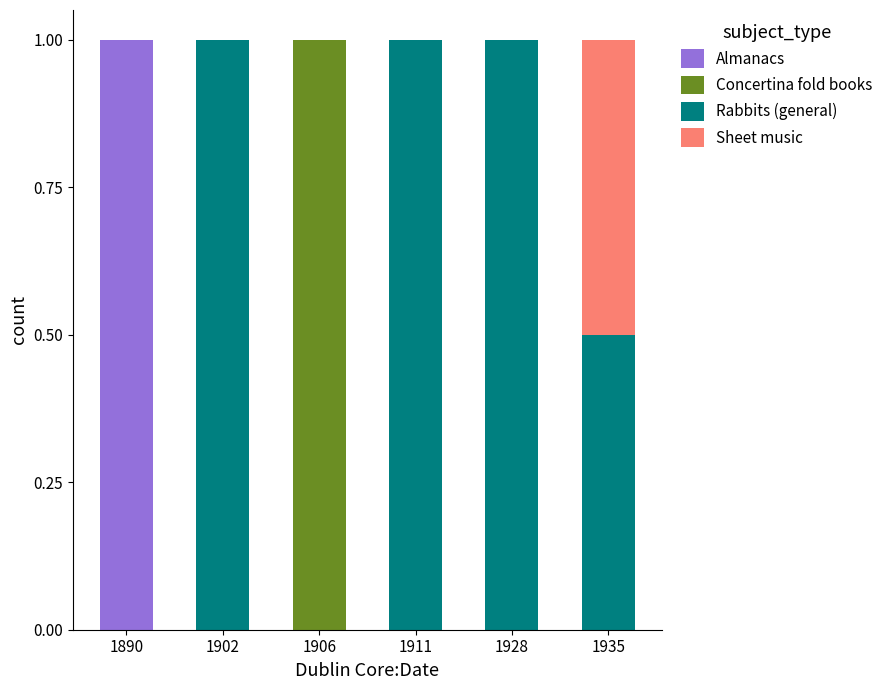

What is the sum of all Almanacs values?

1.0